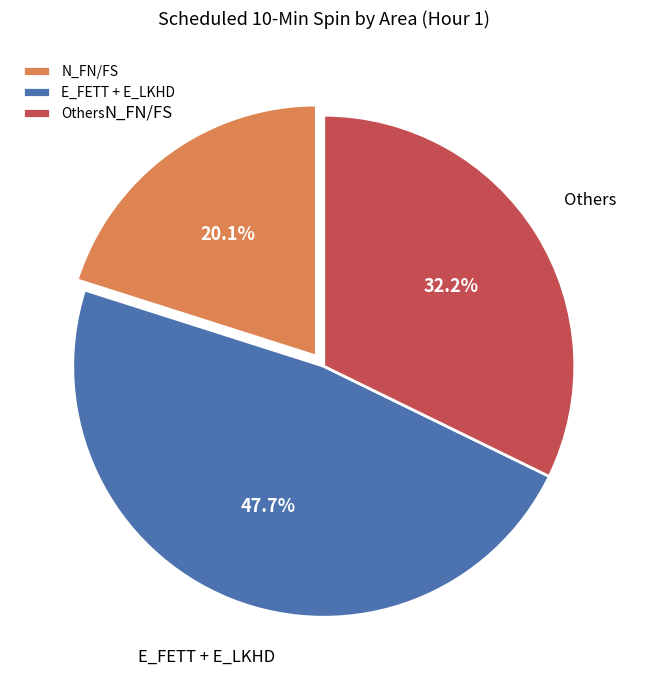

Is the sum of N_FN/FS and Others greater than half?

Yes